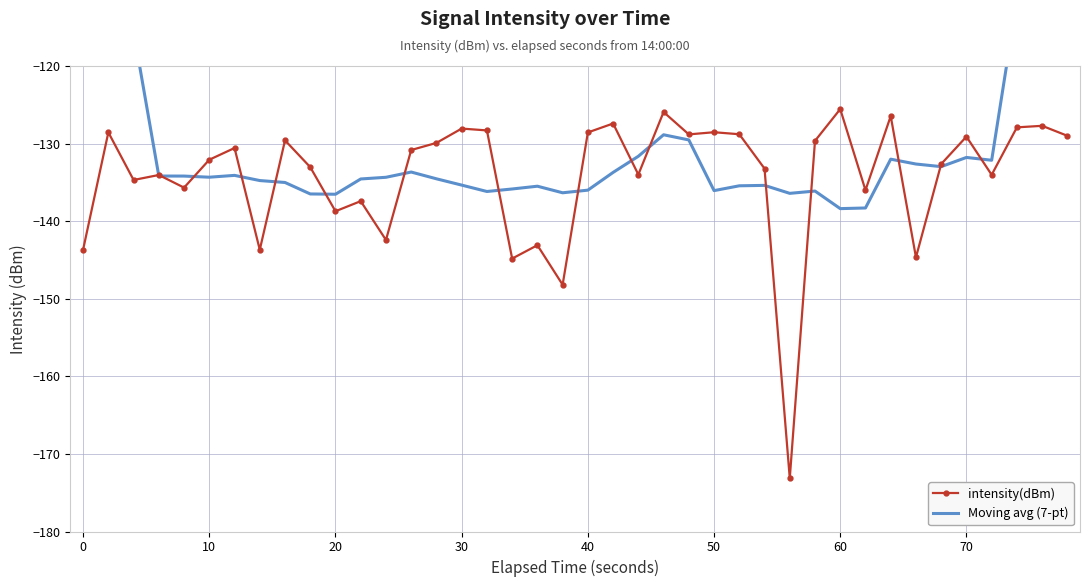

Is it true that intensity(dBm) equals -55.4 at 20?

False